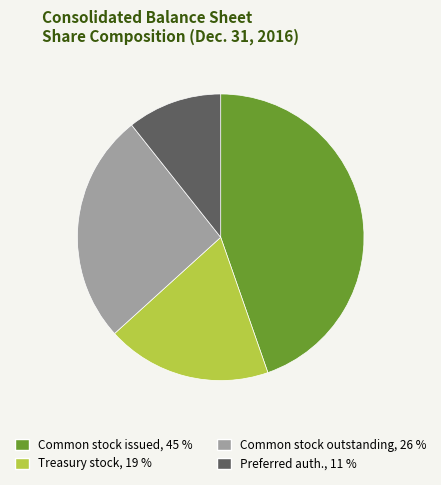

Is there a majority slice in this chart?

No